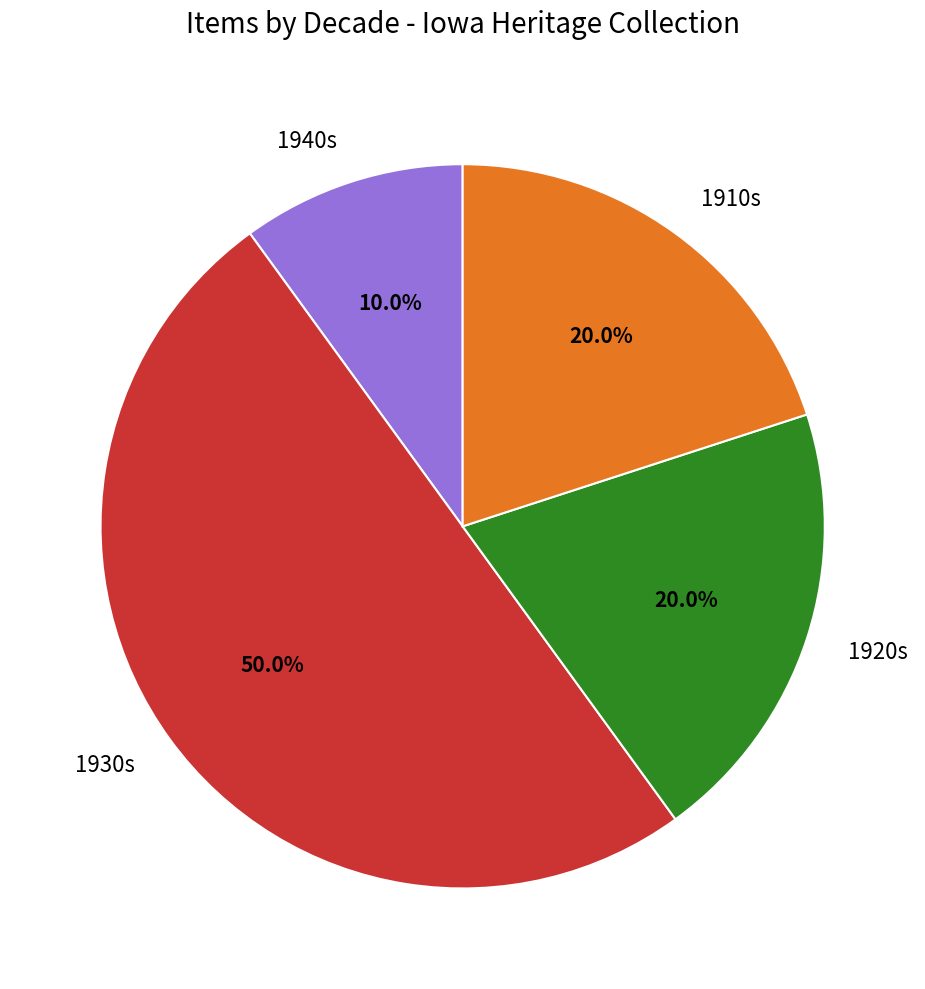

How many slices are in this pie chart?

4